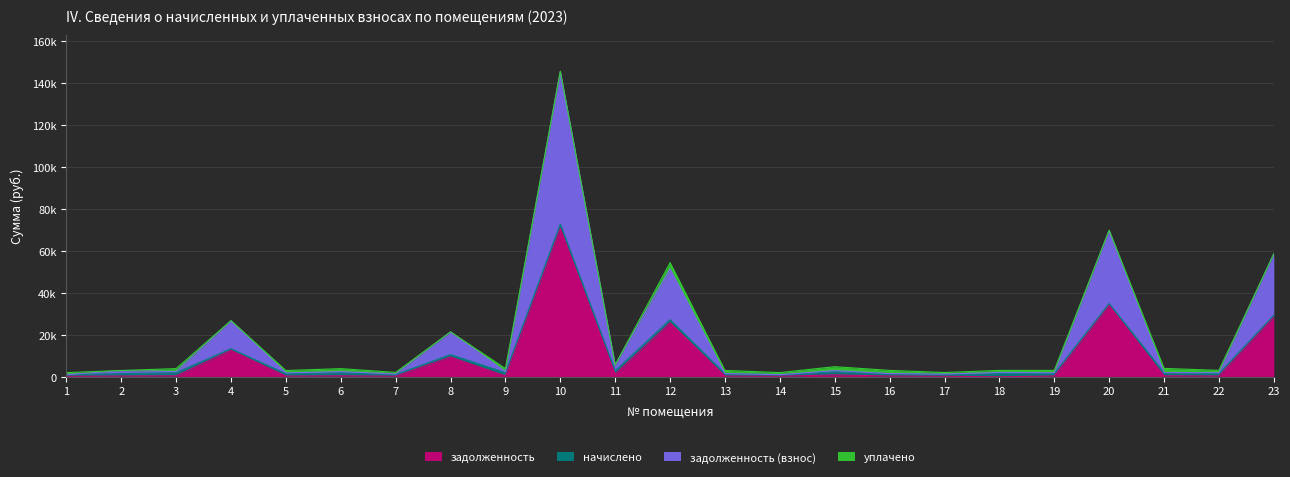

The задолженность (взнос) series shows 405.3 at 19. True or false?

False